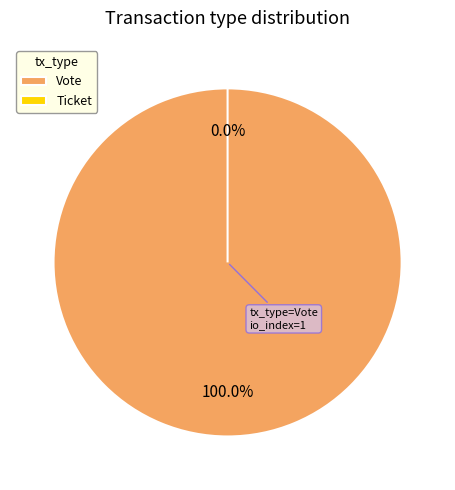

Rank the categories by value from lowest to highest.

Ticket, Vote